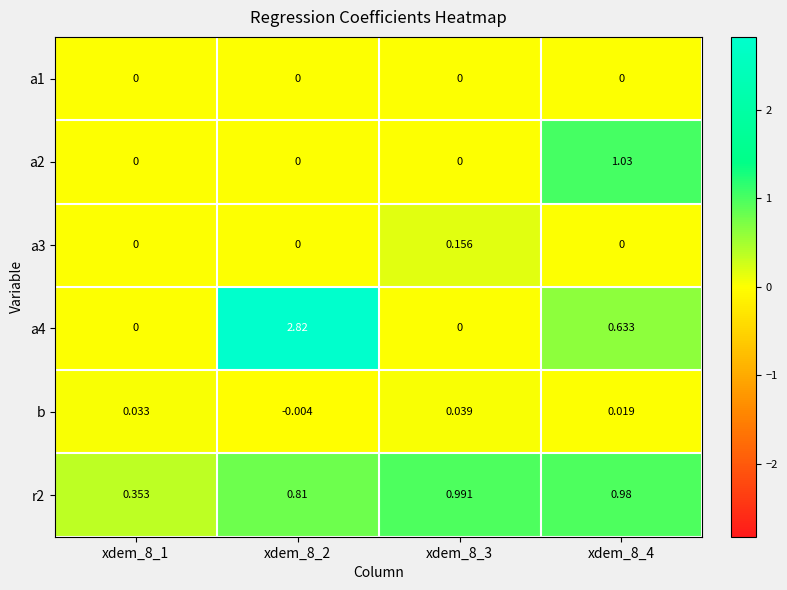

How many series are shown in this chart?

6